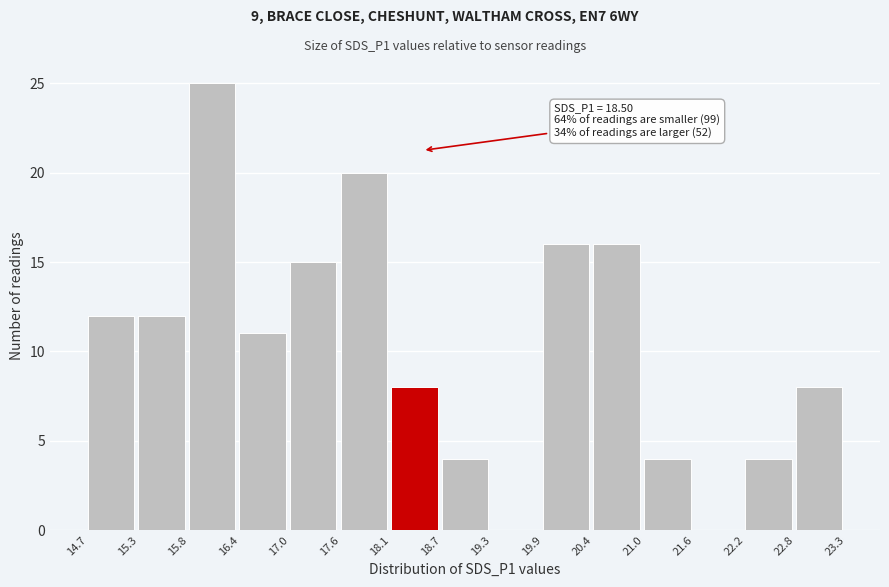

Over which range of the x-axis is the bar tallest?

15.8 to 16.4